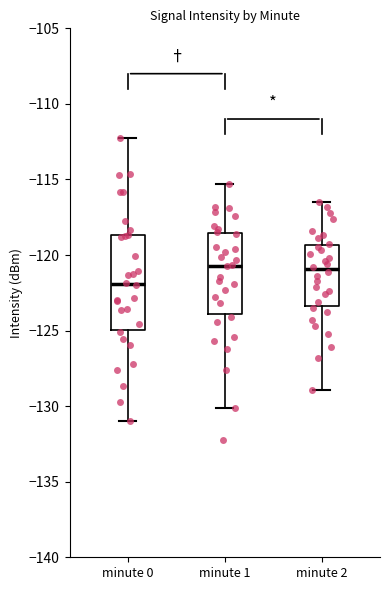

Which box is the tallest, from its lower edge to its upper edge?

minute 0